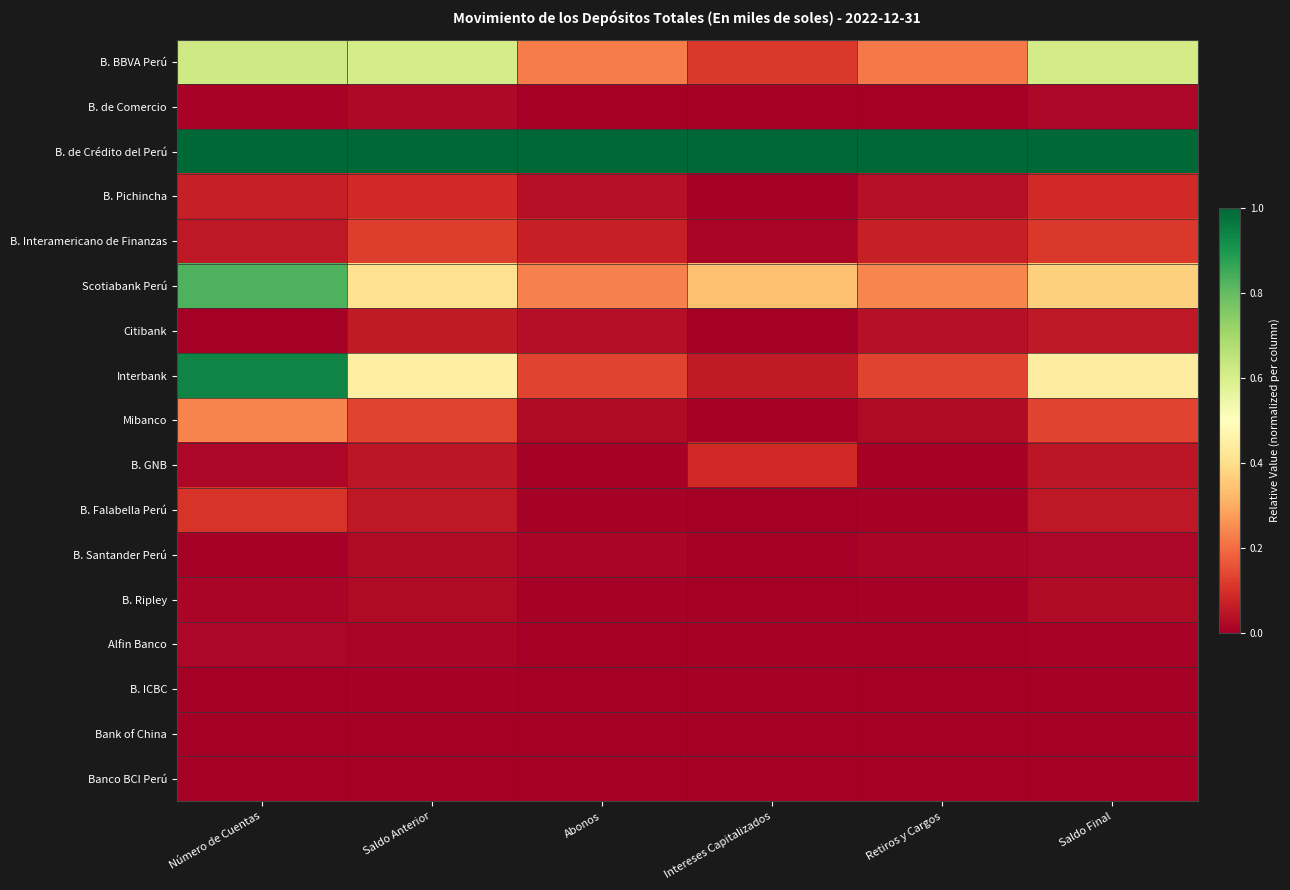

Which has a higher value, Retiros y Cargos or Intereses Capitalizados?

Retiros y Cargos